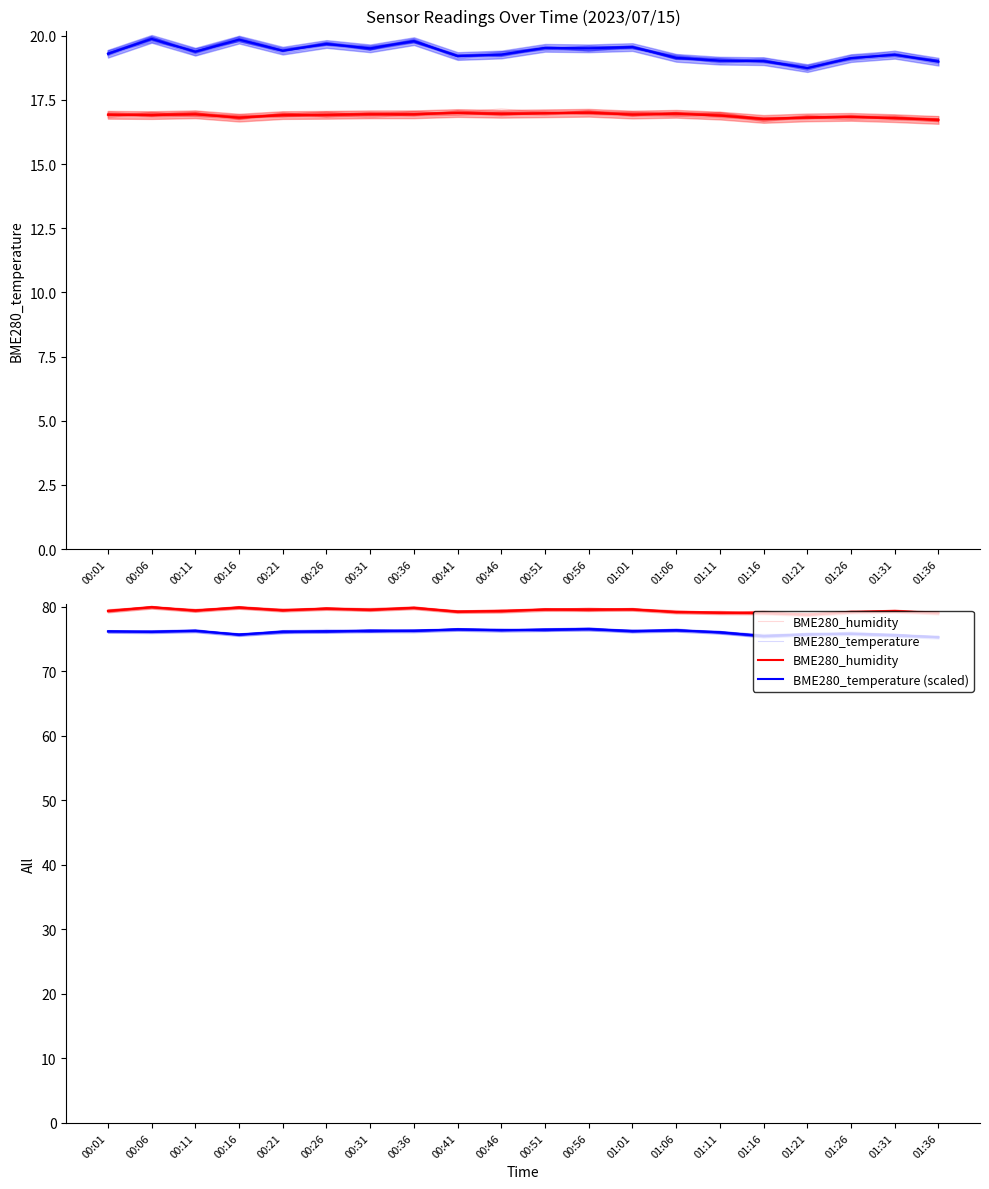

At which label does BME280_temperature first exceed 76?

00:01